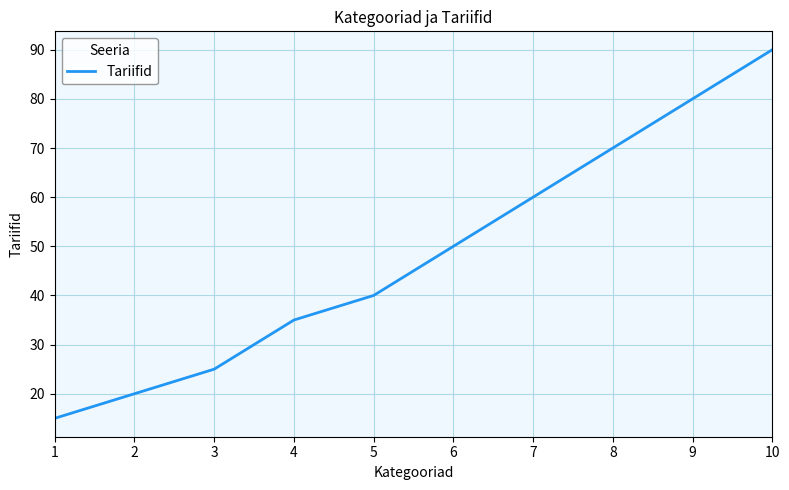

Reading right to left, what are all the values shown in this chart?

10=90	9=80	8=70	7=60	6=50	5=40	4=35	3=25	2=20	1=15